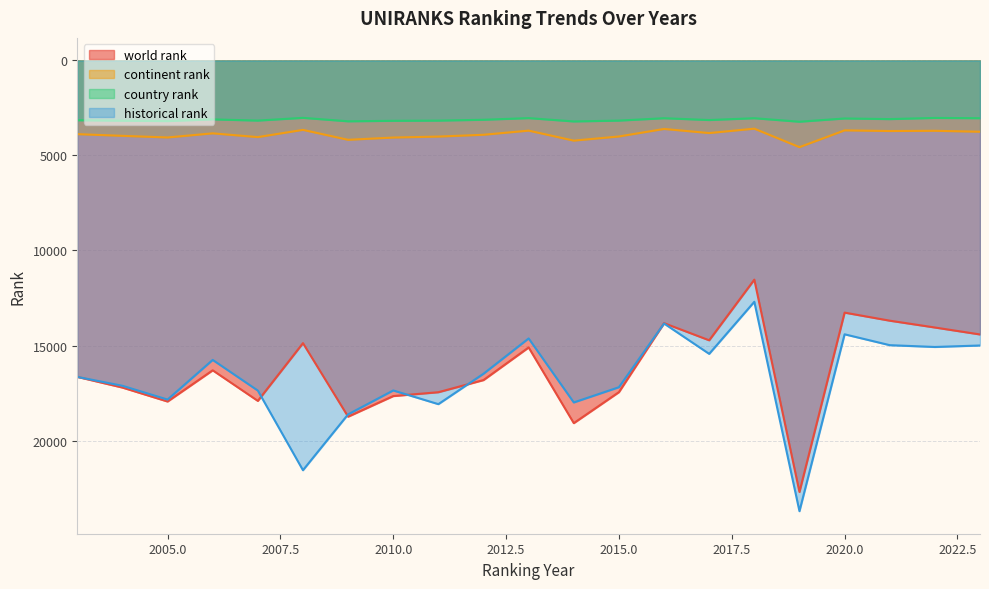

At which label is continent rank closest to 4076?

2010